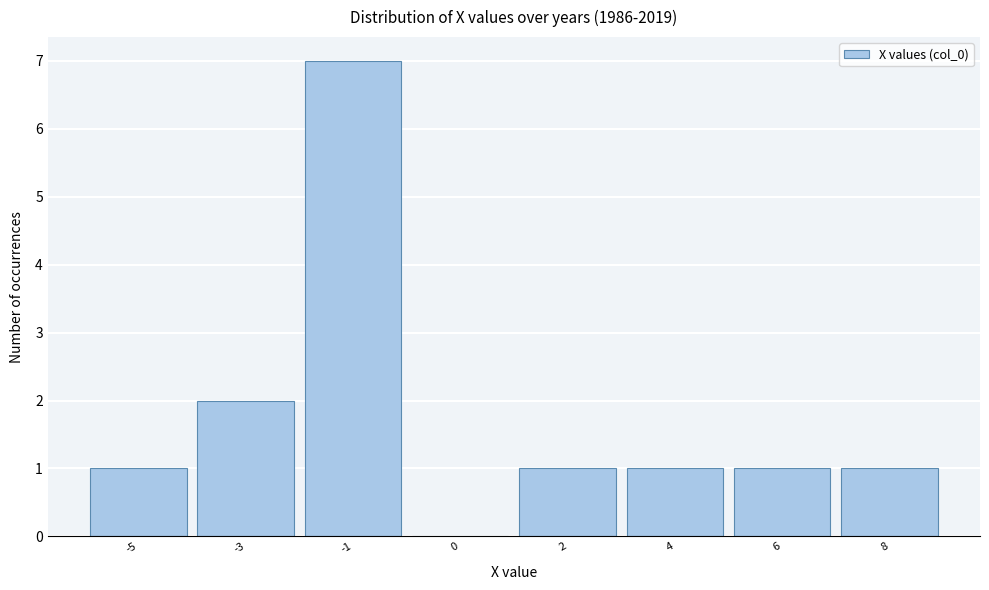

Reading left to right, list all the values displayed in this chart.

-5=1	-3=2	-1=7	0=0	2=1	4=1	6=1	8=1